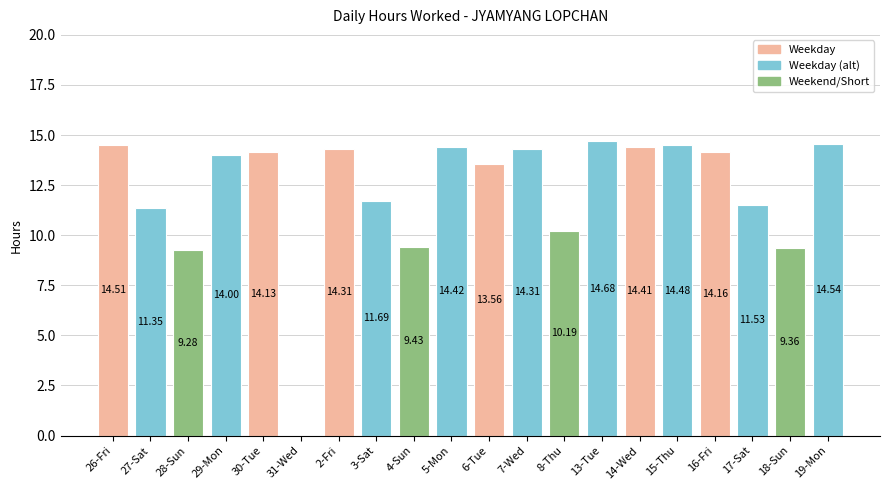

What is the sum of all values?

244.3